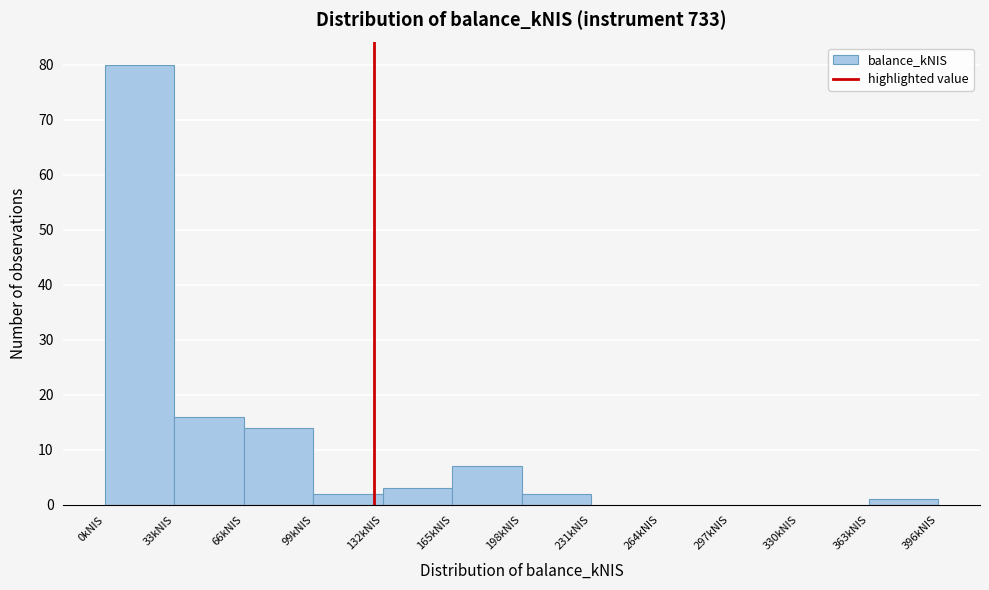

How tall is the bar that spans 165 to 198 on the x-axis? Neither the bar edges nor the heights are printed on the chart, so give them approximately, as read against the axes.

7